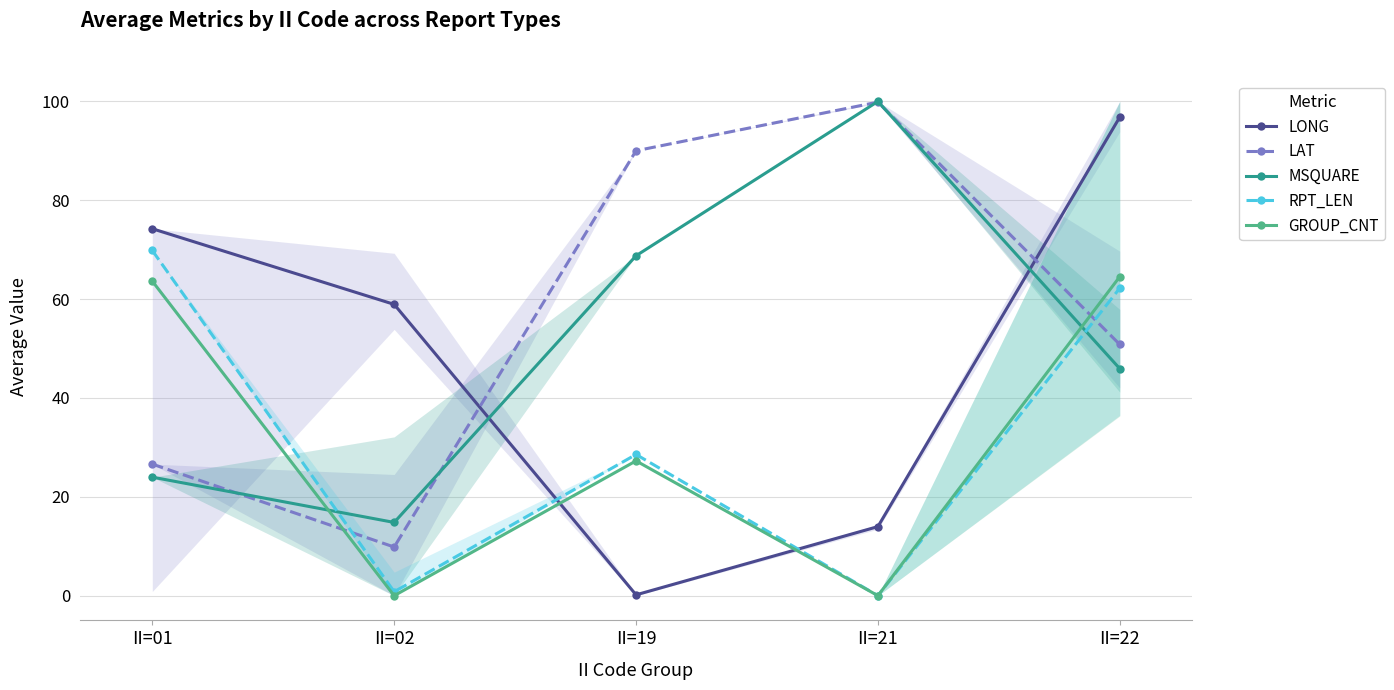

Reading left to right, transcribe all the data shown in this chart.

LONG: 74.2	58.9	0.2	14.0	96.8
LAT: 26.6	9.8	90.0	99.9	50.8
MSQUARE: 24.0	14.8	68.8	100.0	45.9
RPT_LEN: 69.8	0.8	28.6	0.0	62.2
GROUP_CNT: 63.6	0.0	27.3	0.0	64.5